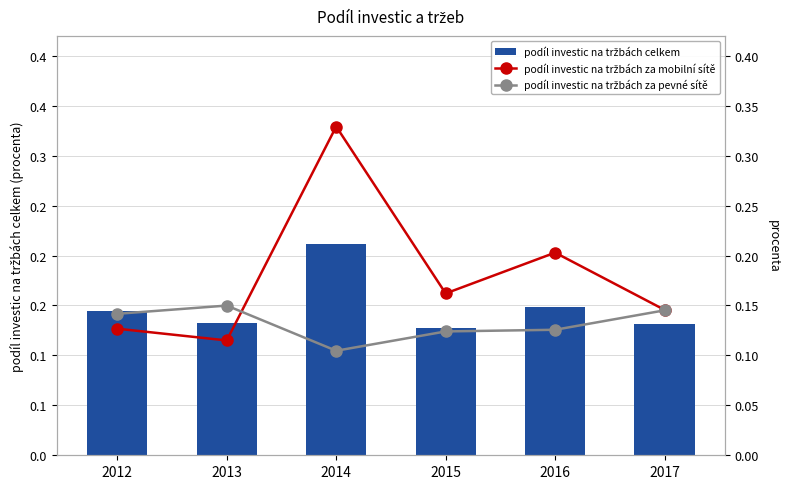

Which series has the widest spread of values?

podíl investic na tržbách za mobilní sítě